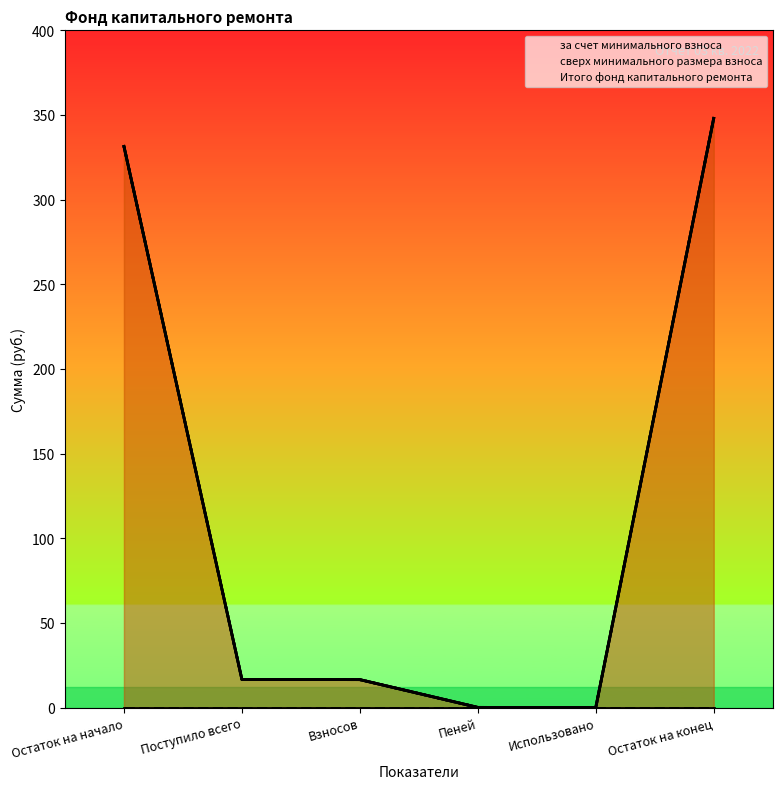

At which category is the sum across all series the highest?

Остаток на конец